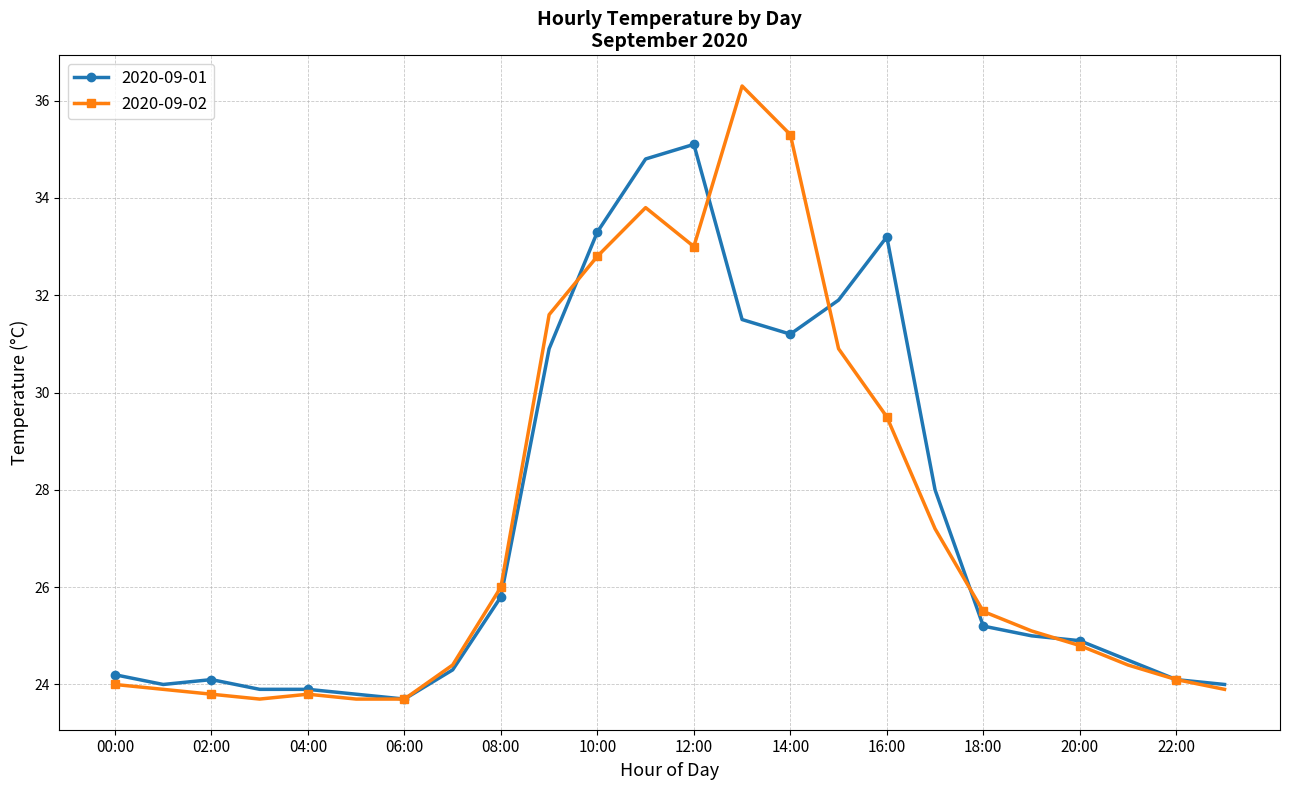

What is the value of the 2020-09-01 point at the 22nd from the left?

24.5